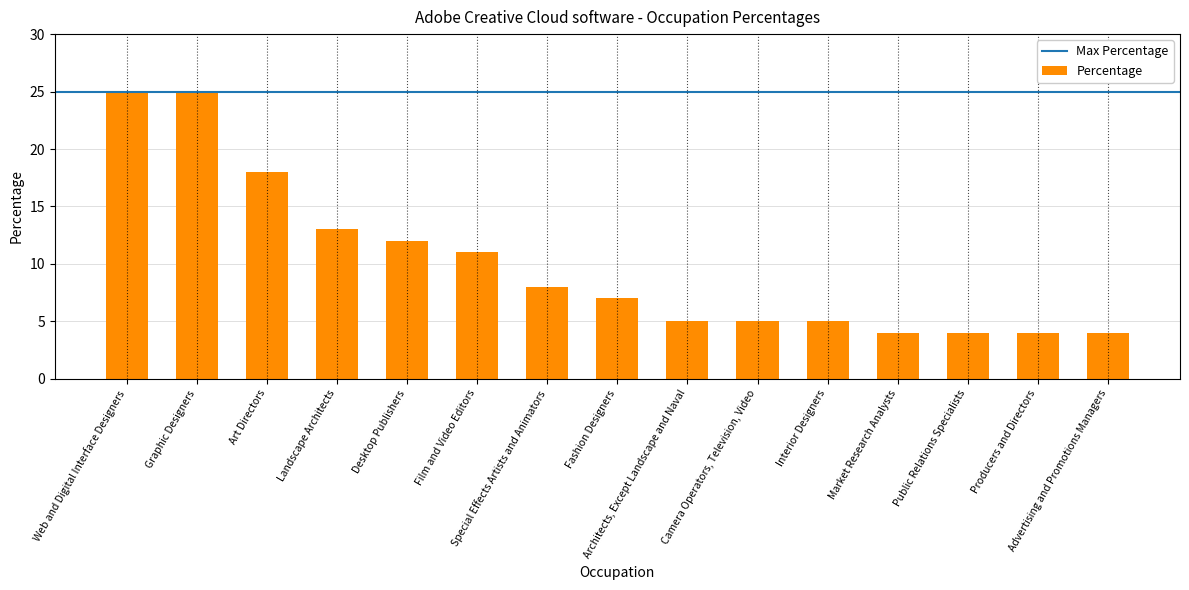

Is it true that the value at Interior Designers is 9?

False